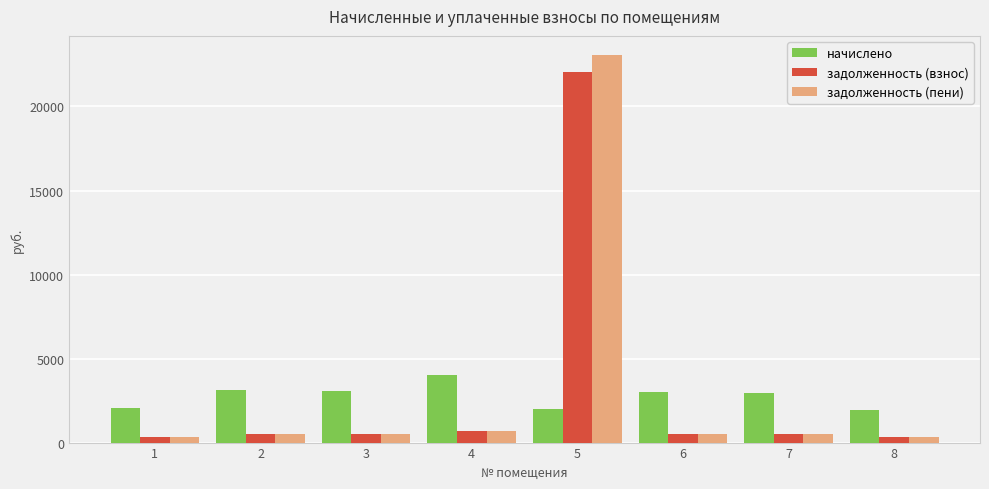

What are all the series names shown in the legend?

начислено, задолженность (взнос), задолженность (пени)